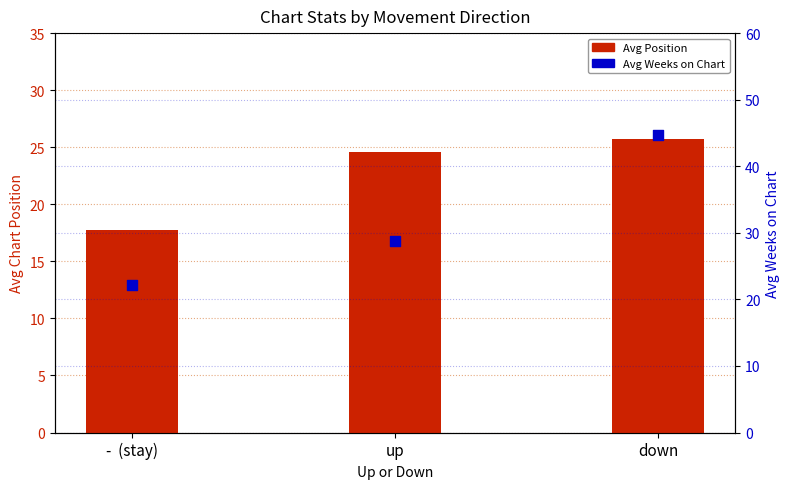

At which category is the sum across all series the highest?

down